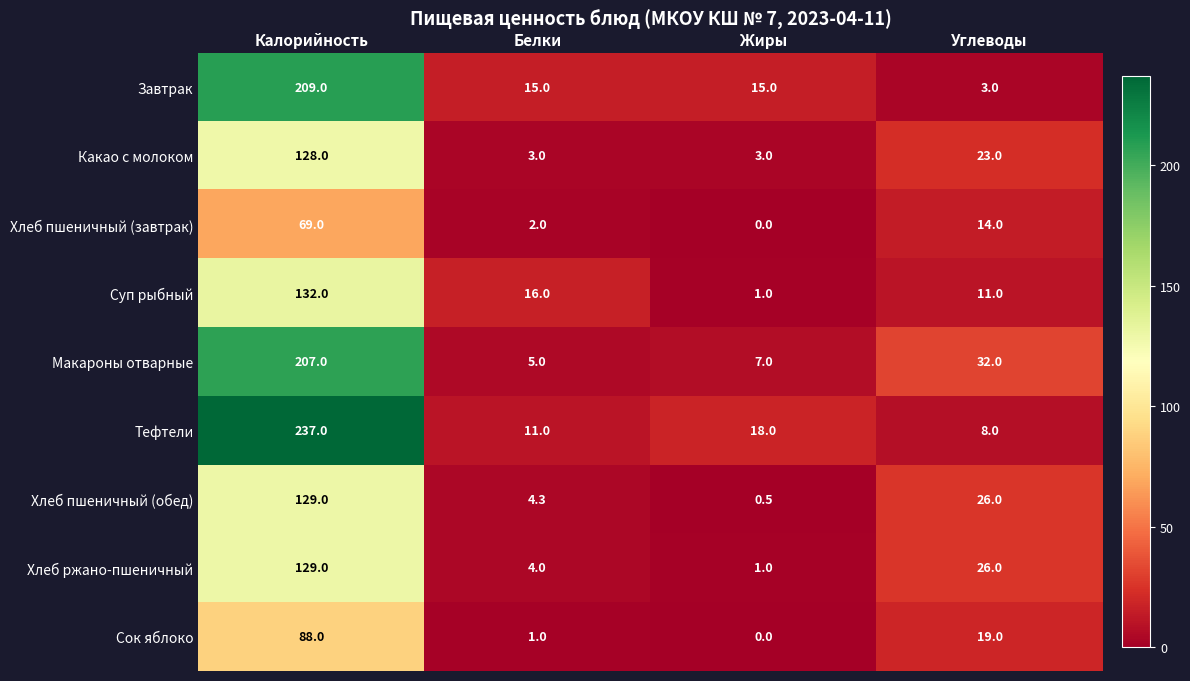

How many data points does each series have?

4